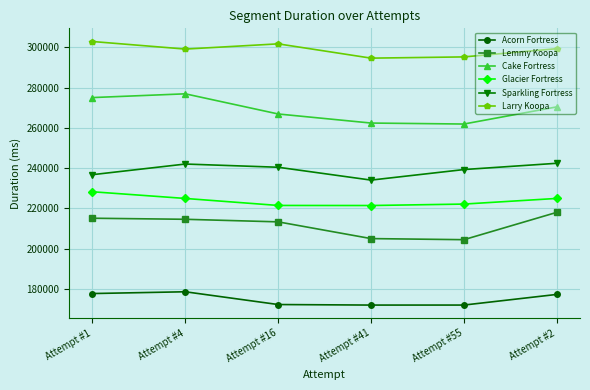

What is the difference between the Sparkling Fortress values at Attempt #1 and Attempt #4?

5282